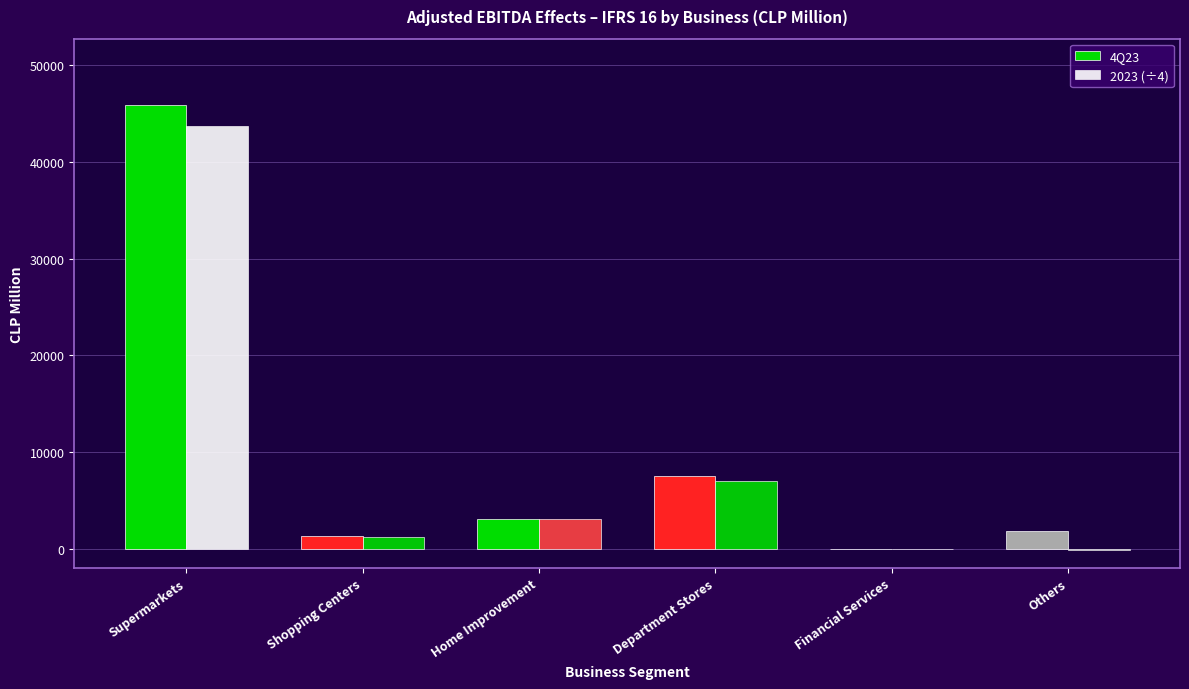

Rank the series at Supermarkets from highest to lowest value.

4Q23, 2023 (÷4)